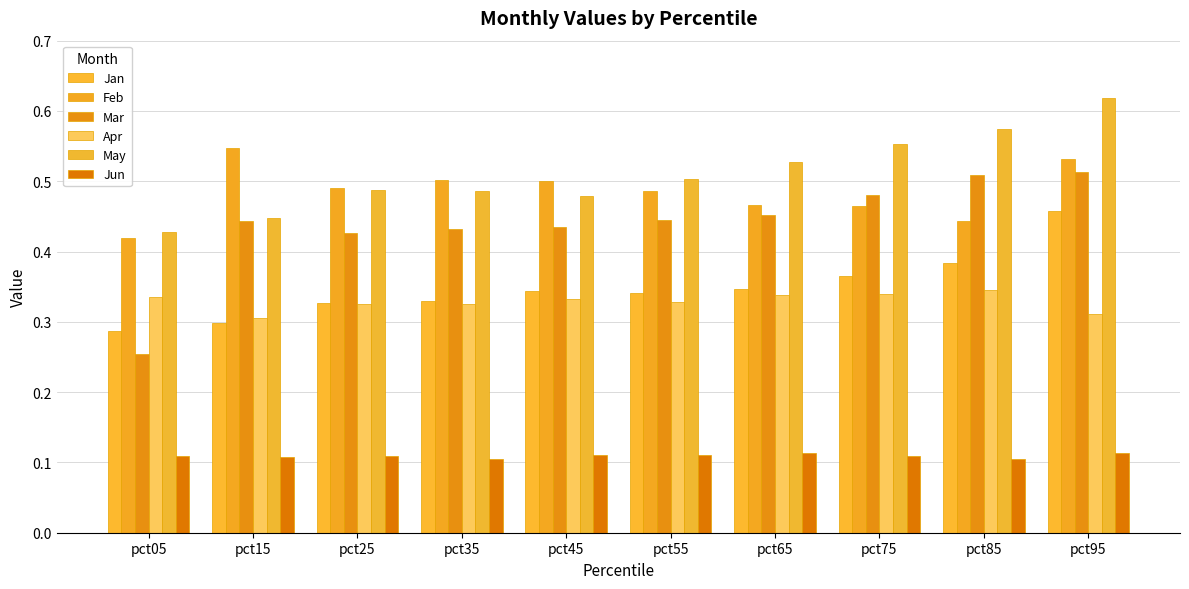

Reading left to right, list all the values displayed in this chart.

Jan: pct05=0.3	pct15=0.3	pct25=0.3	pct35=0.3	pct45=0.3	pct55=0.3	pct65=0.3	pct75=0.4	pct85=0.4	pct95=0.5
Feb: pct05=0.4	pct15=0.5	pct25=0.5	pct35=0.5	pct45=0.5	pct55=0.5	pct65=0.5	pct75=0.5	pct85=0.4	pct95=0.5
Mar: pct05=0.3	pct15=0.4	pct25=0.4	pct35=0.4	pct45=0.4	pct55=0.4	pct65=0.5	pct75=0.5	pct85=0.5	pct95=0.5
Apr: pct05=0.3	pct15=0.3	pct25=0.3	pct35=0.3	pct45=0.3	pct55=0.3	pct65=0.3	pct75=0.3	pct85=0.3	pct95=0.3
May: pct05=0.4	pct15=0.4	pct25=0.5	pct35=0.5	pct45=0.5	pct55=0.5	pct65=0.5	pct75=0.6	pct85=0.6	pct95=0.6
Jun: pct05=0.1	pct15=0.1	pct25=0.1	pct35=0.1	pct45=0.1	pct55=0.1	pct65=0.1	pct75=0.1	pct85=0.1	pct95=0.1